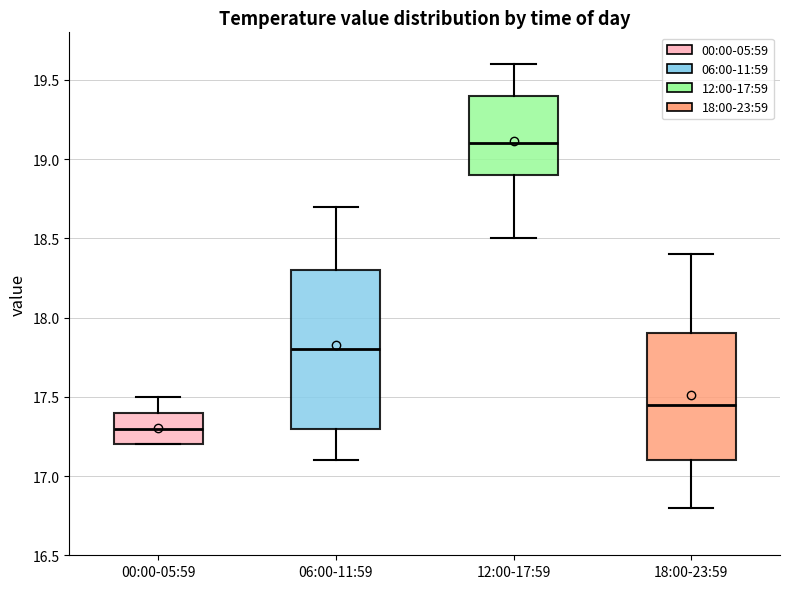

Where is the lower edge of the box for 12:00-17:59 on the y-axis? The values are not printed on the chart, so give them approximately, as read against the axis.

18.90